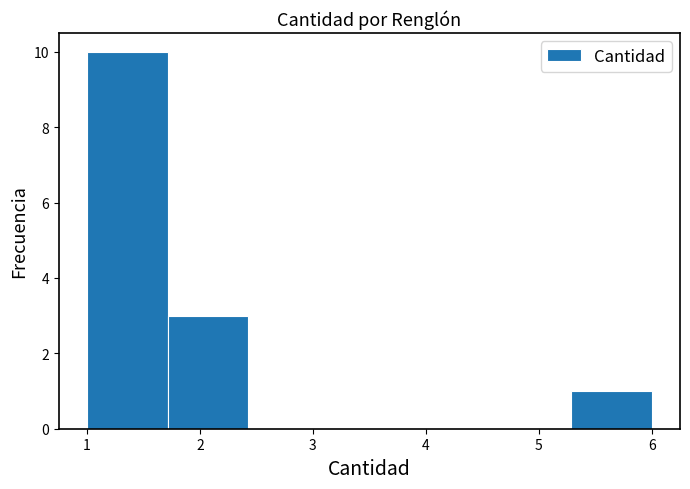

What is the height of the bar covering 1.7 to 2.4 on the x-axis? Neither the bar edges nor the heights are printed on the chart, so give them approximately, as read against the axes.

3